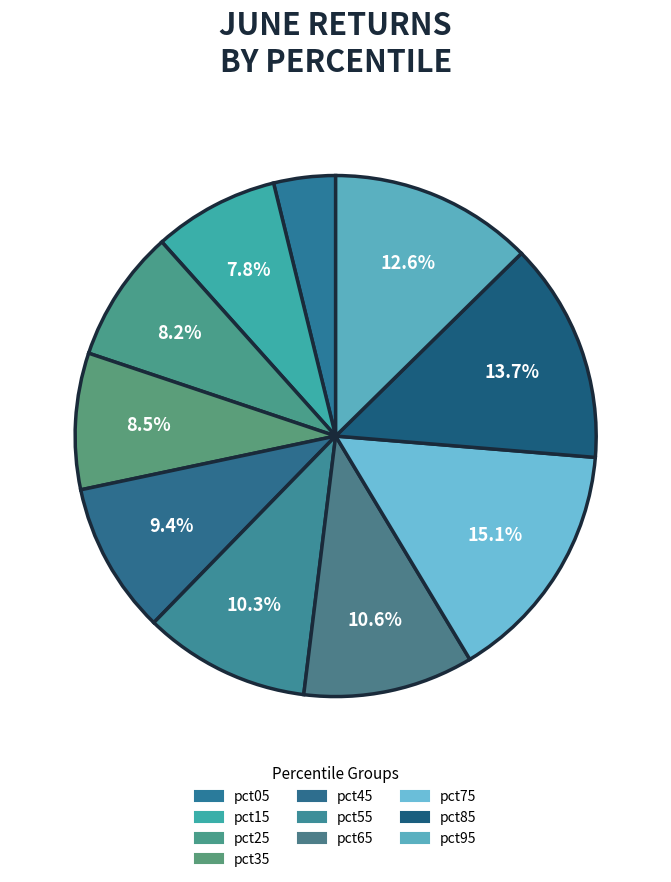

Which slice is the smallest?

pct05